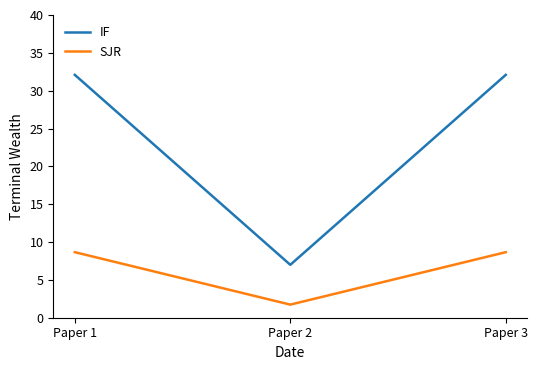

The value of SJR at Paper 1 is 8.7. True or false?

True